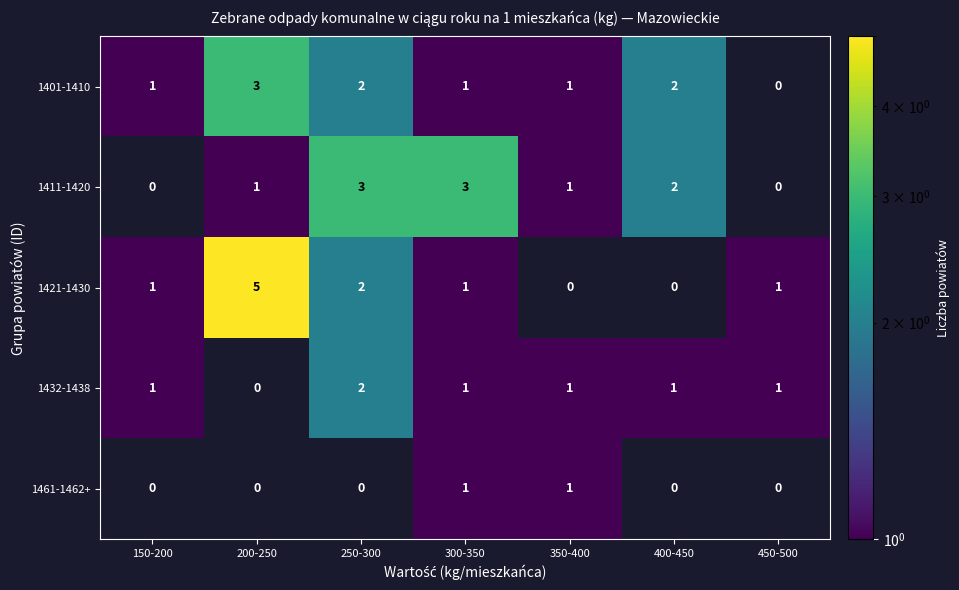

What is the difference between the maximum and minimum values in the 1421-1430 series?

5